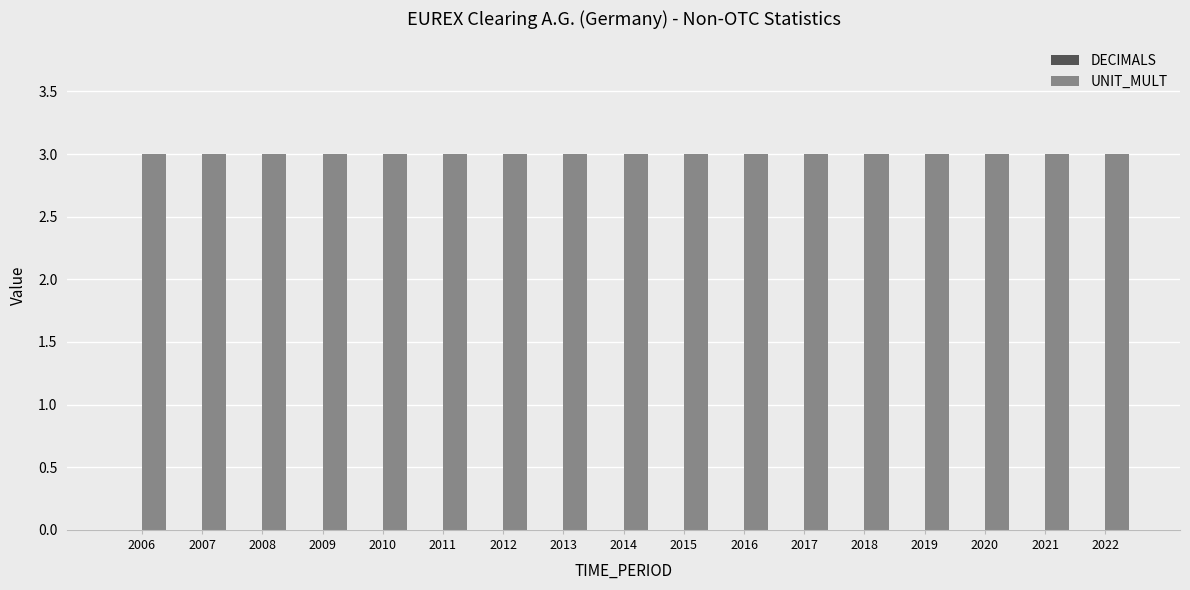

What is the total value across all series at 2019?

3